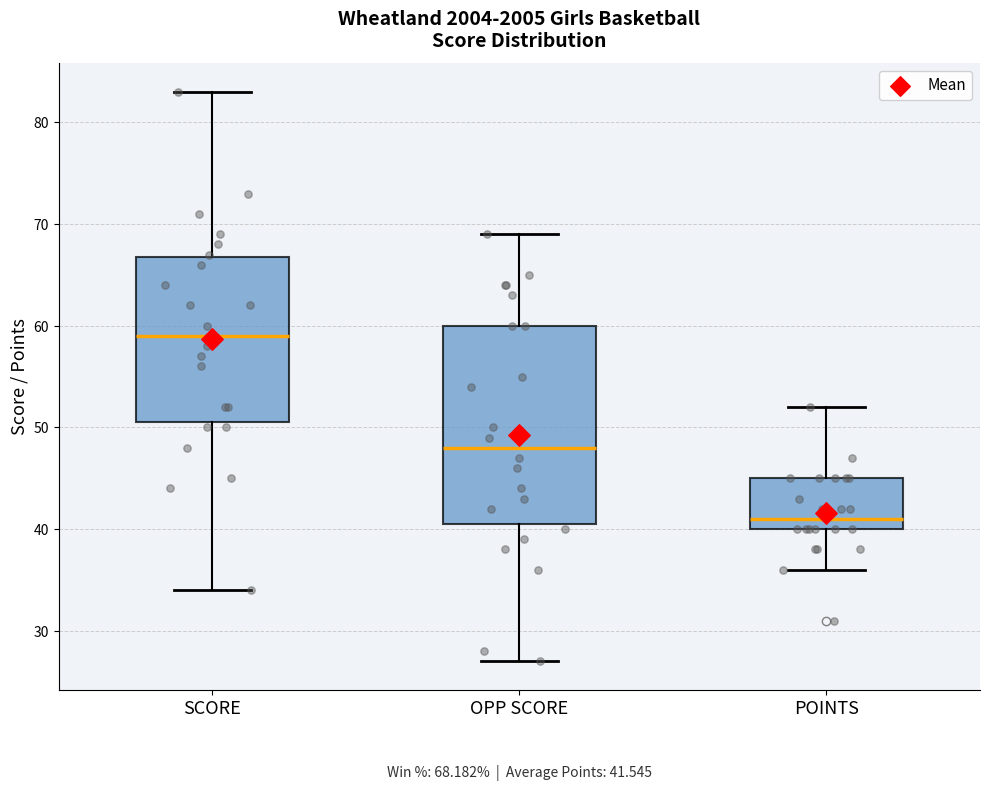

Which box has the highest median line?

SCORE